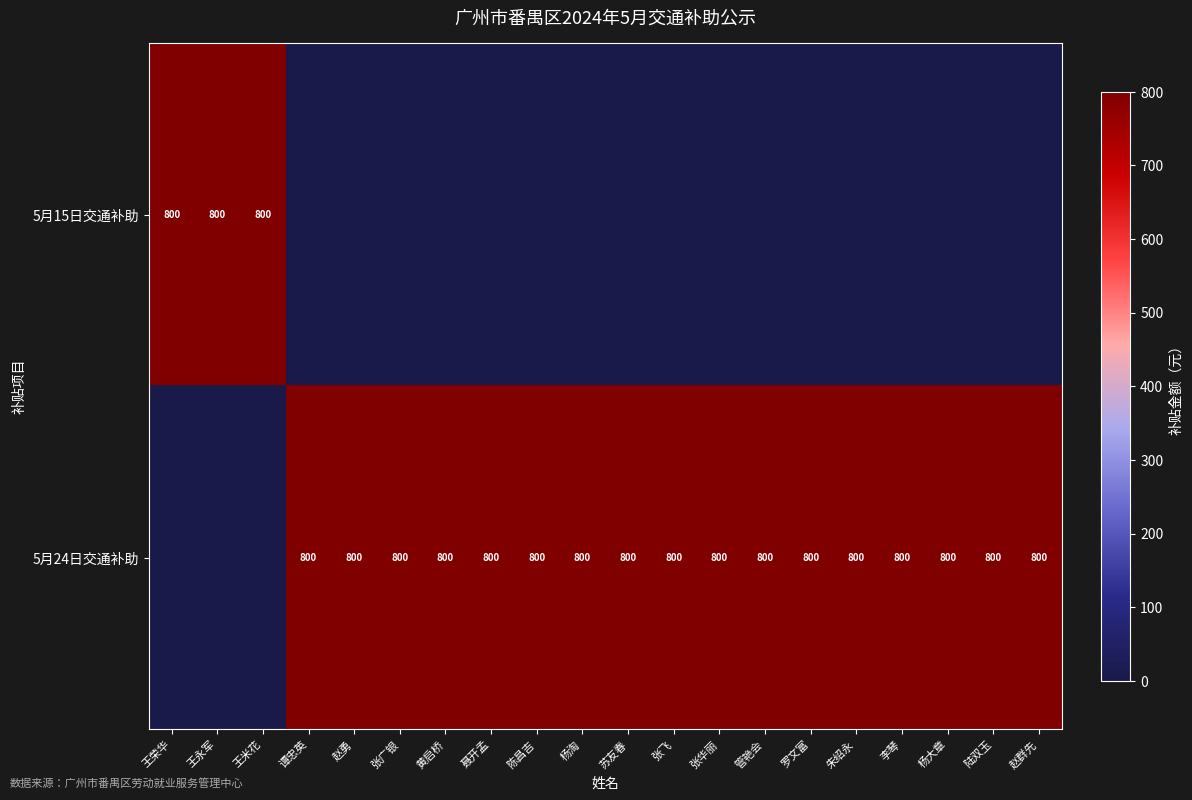

The 5月24日交通补助 series shows 800 at 管艳会. True or false?

True